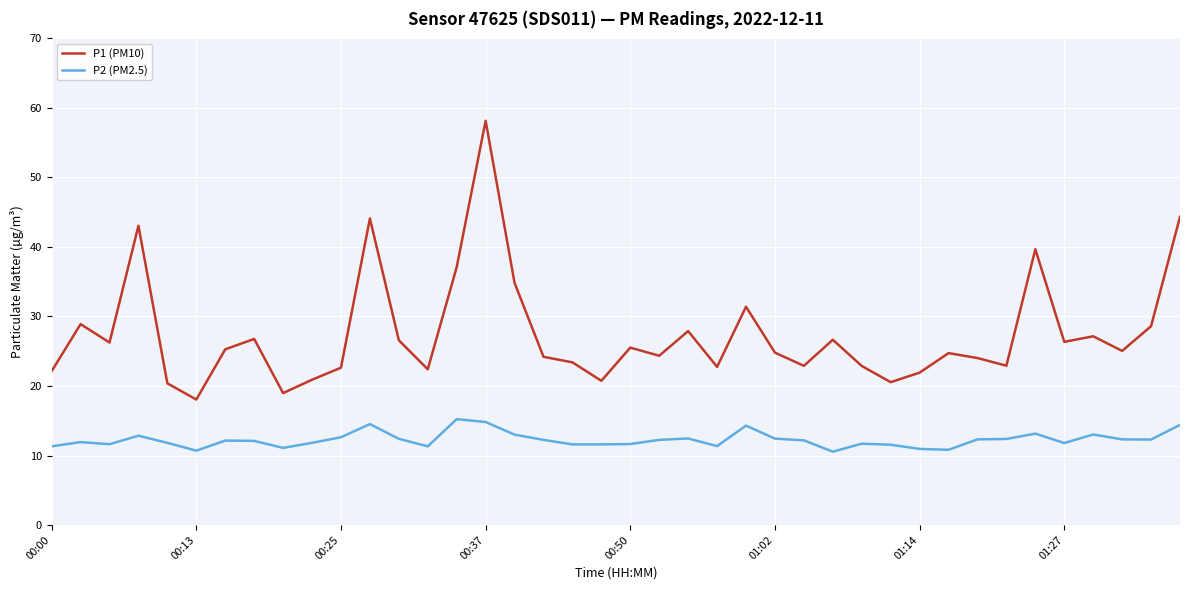

What is the average value of the P1 (PM10) series?

27.5